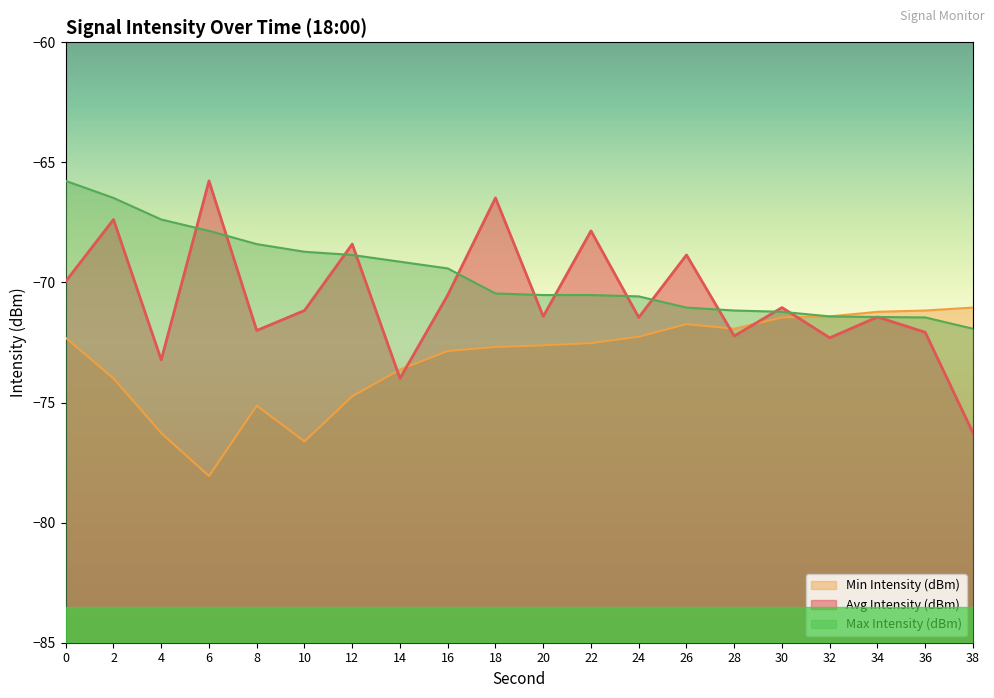

Count the number of categories in the chart.

20